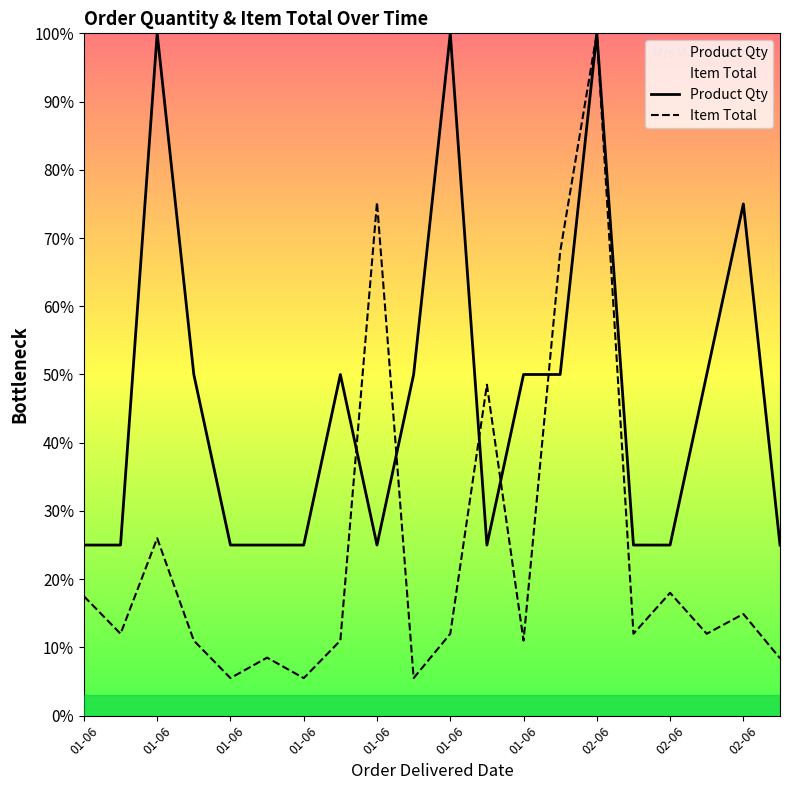

Reading left to right, extract all data points from this chart.

Product Qty: 25.0	25.0	100.0	50.0	25.0	25.0	25.0	50.0	25.0	50.0	100.0	25.0	50.0	50.0	100.0	25.0	25.0	50.0	75.0	25.0
Item Total: 17.5	12.0	26.0	11.0	5.5	8.5	5.5	11.0	75.2	5.5	12.0	48.5	11.0	68.0	100.0	12.0	18.0	12.0	14.9	8.4